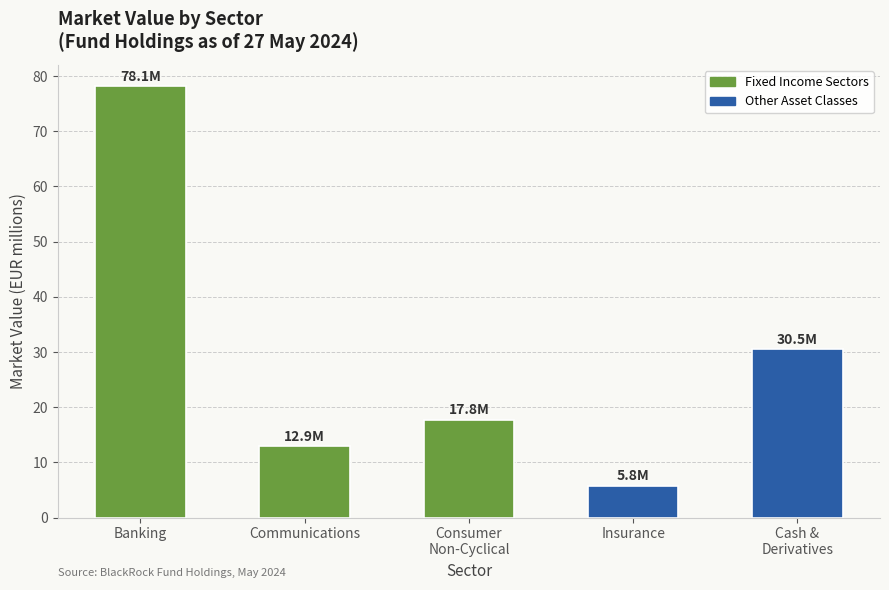

What is the difference between the maximum and second lowest values?

65.2